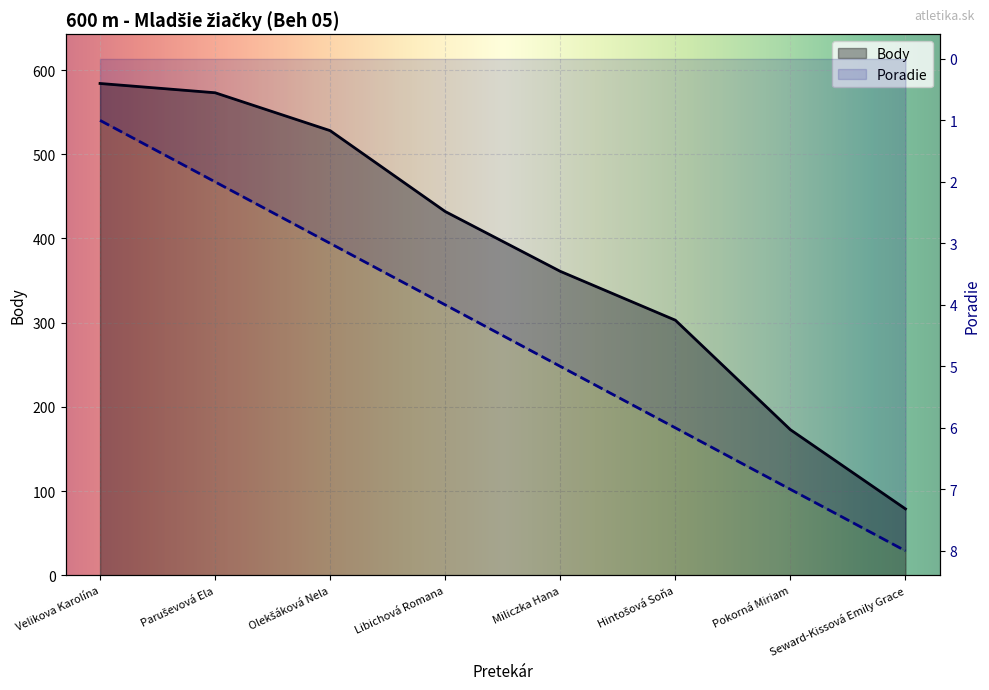

Reading right to left, extract all data points from this chart.

Poradie: 8	7	6	5	4	3	2	1
Body: 79	173	303	361	432	528	573	584